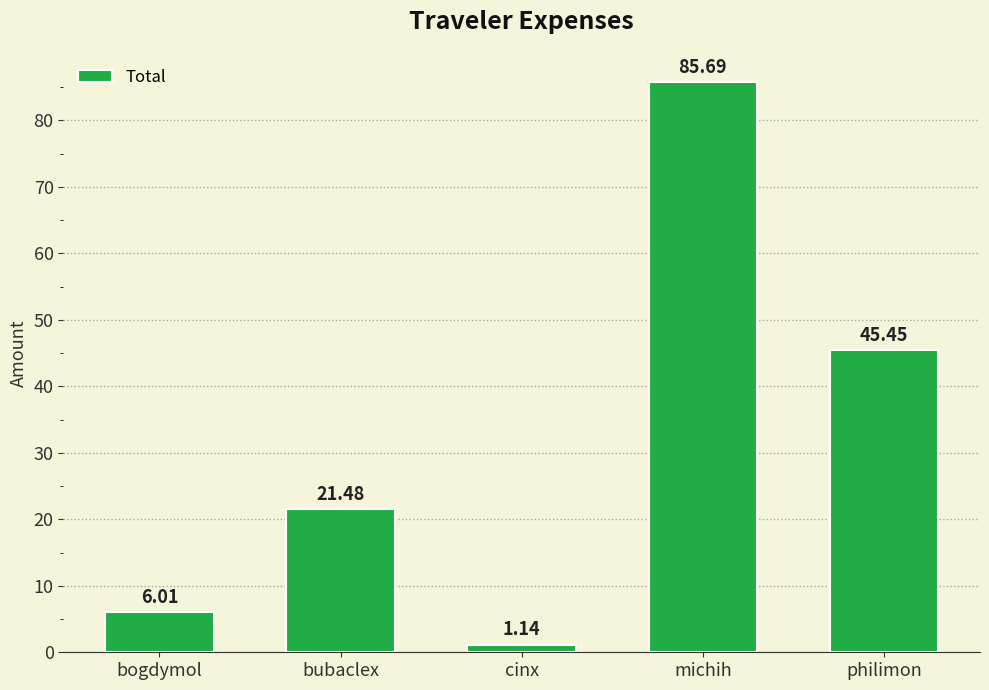

Where does the data first go above 21?

bubaclex